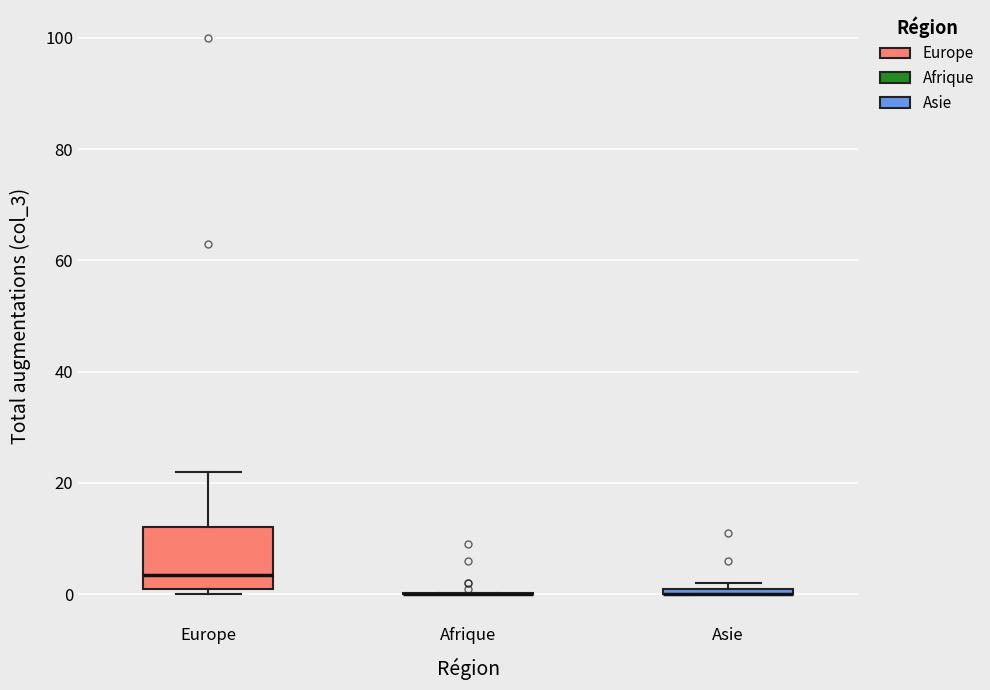

Comparing the boxes themselves (not the whiskers), which one is the tallest?

Europe